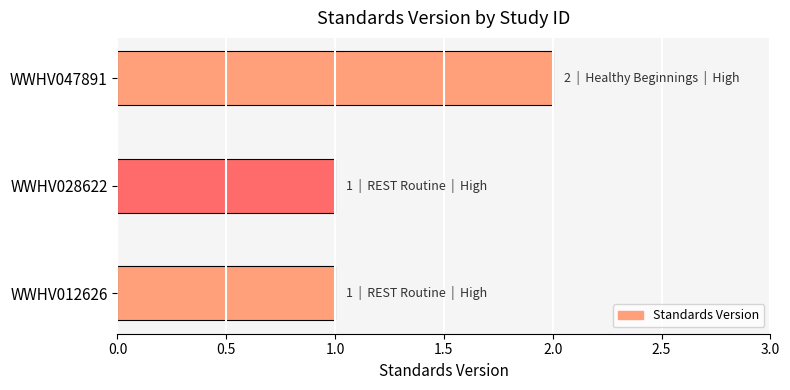

True or false: the data shows 2 at WWHV028622.

False